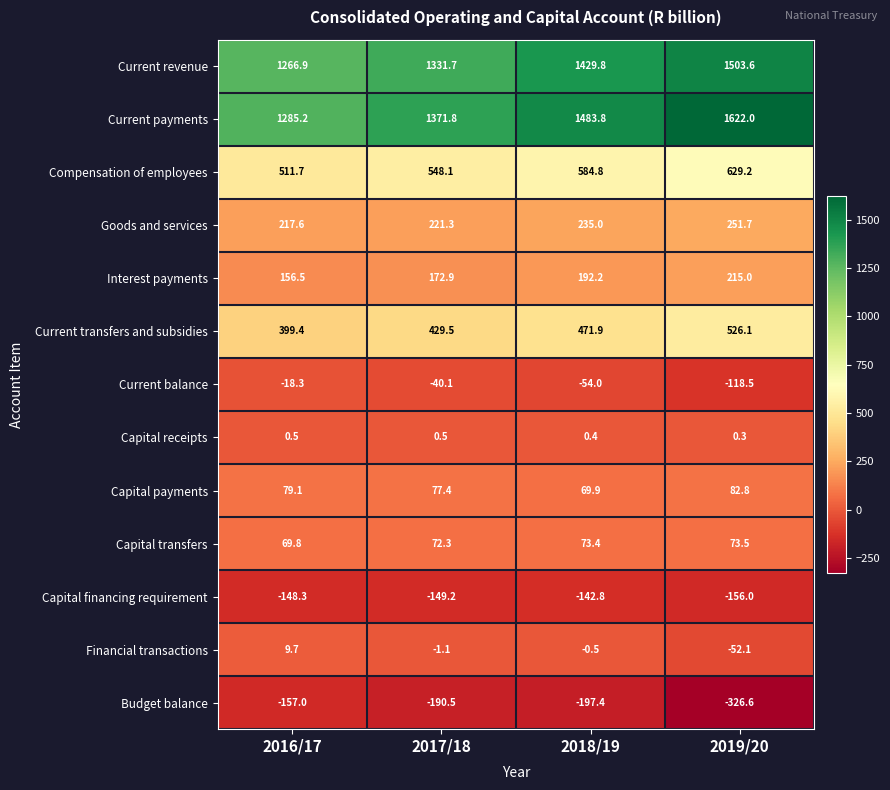

What is the sum of all Capital receipts values?

1.7